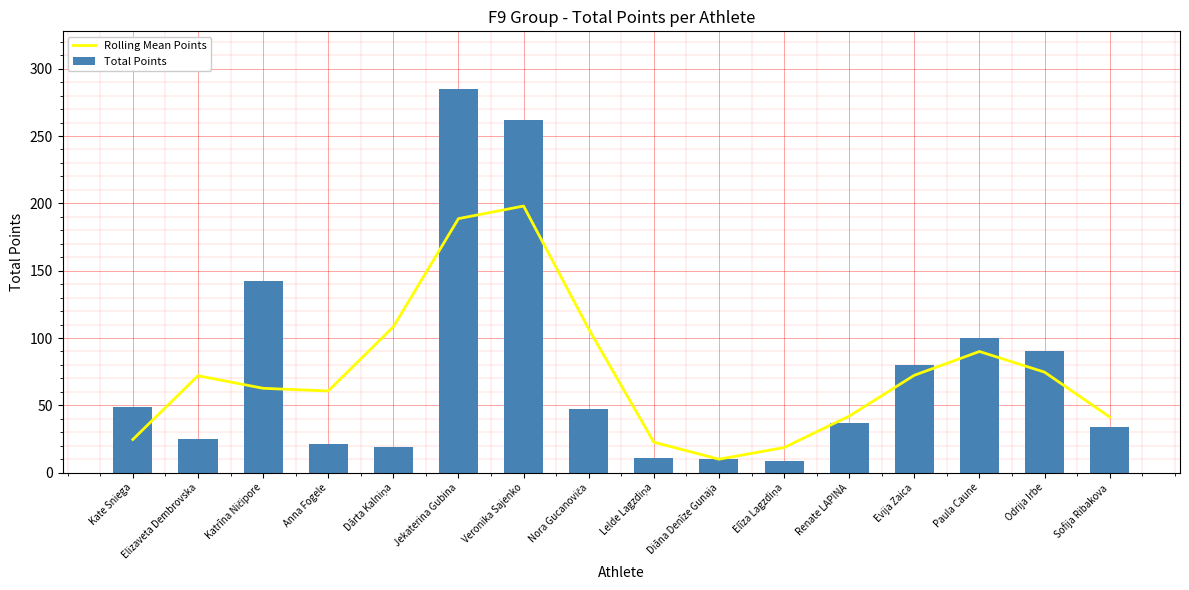

What are all the series names shown in the legend?

Rolling Mean Points, Total Points